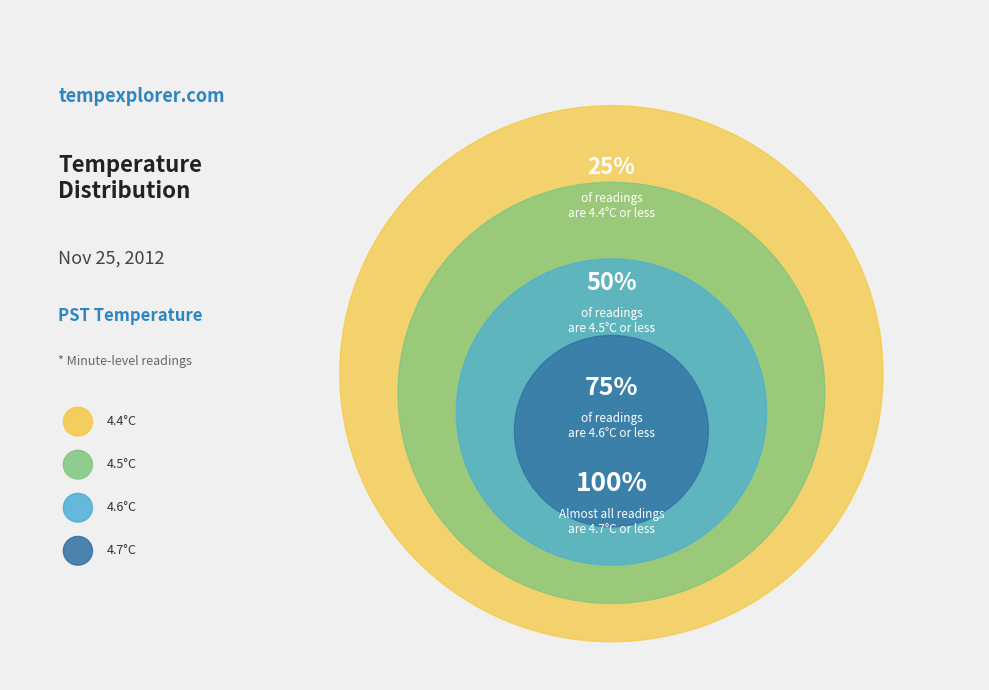

How many slices are in this pie chart?

4